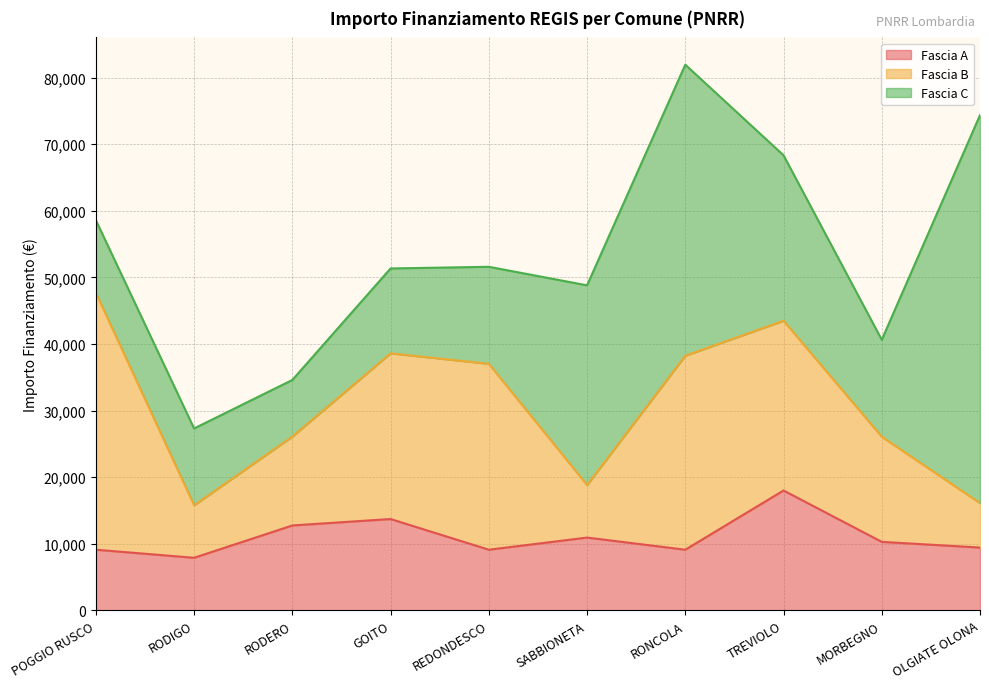

How many interior local peaks does the Fascia A series have?

3